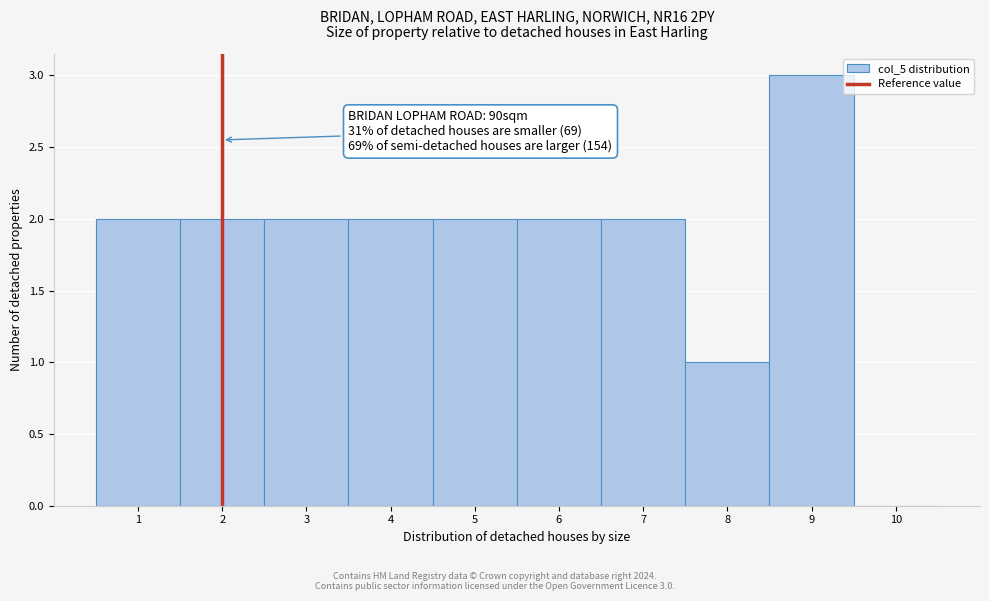

Over which range of the x-axis is the bar tallest?

8.5 to 9.5